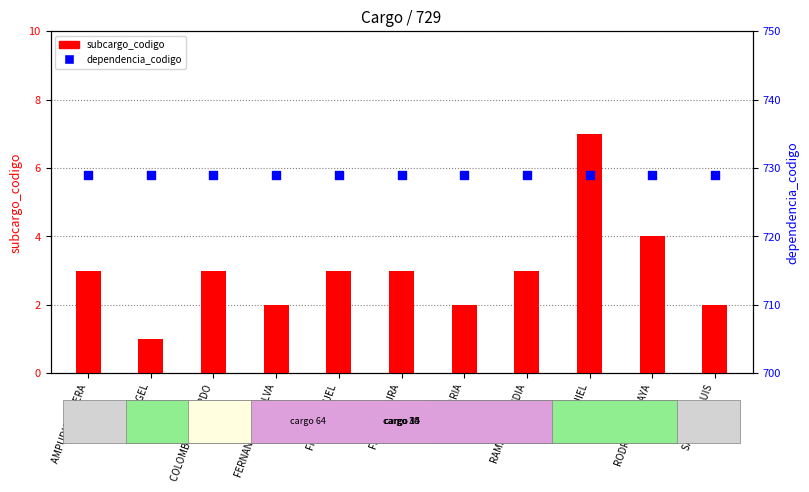

What are all the series names shown in the legend?

subcargo_codigo, dependencia_codigo